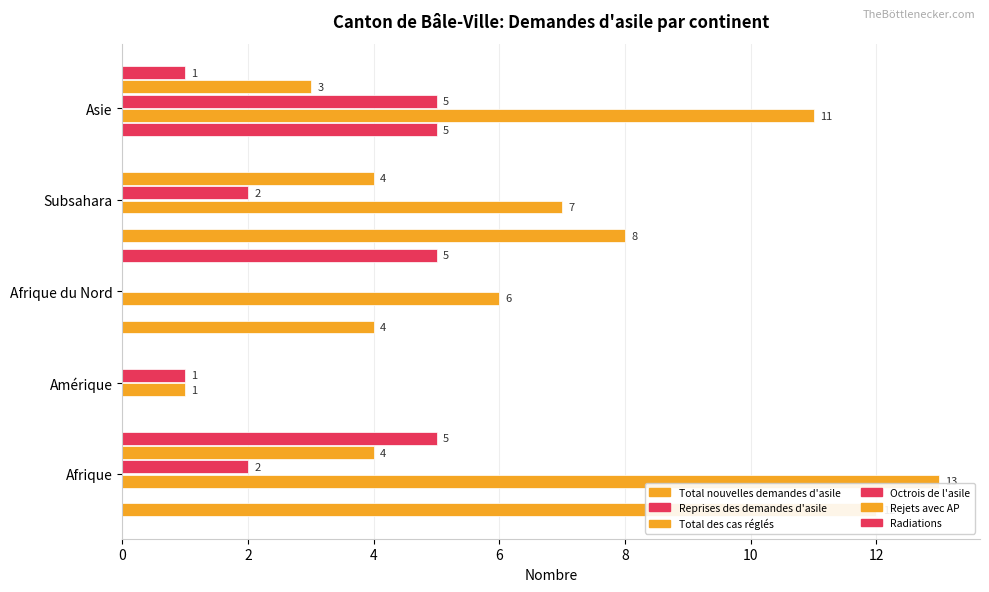

How many series are shown in this chart?

6